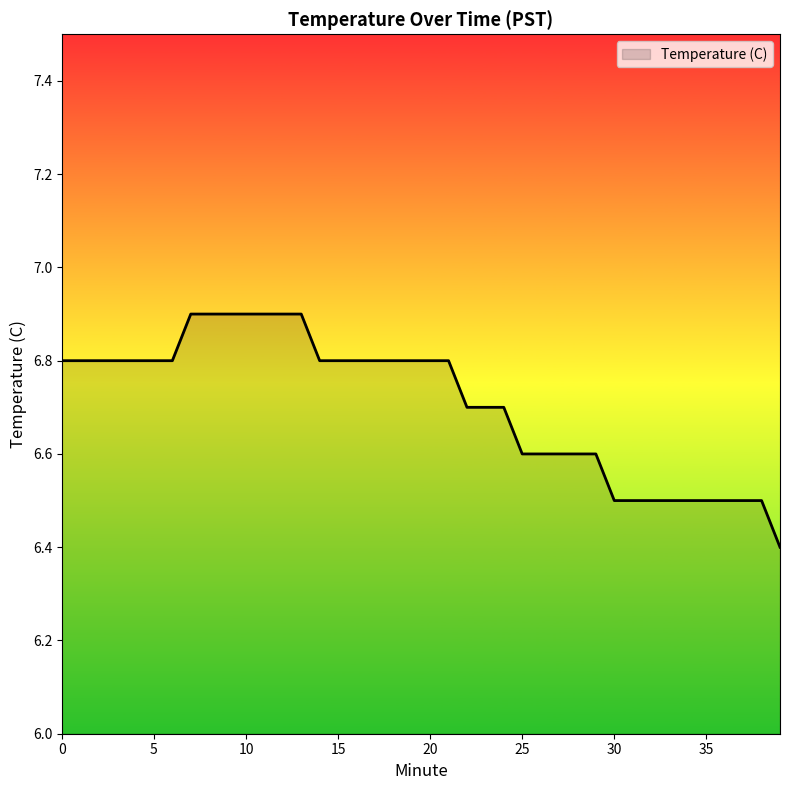

What is the difference between the maximum and minimum values?

0.5